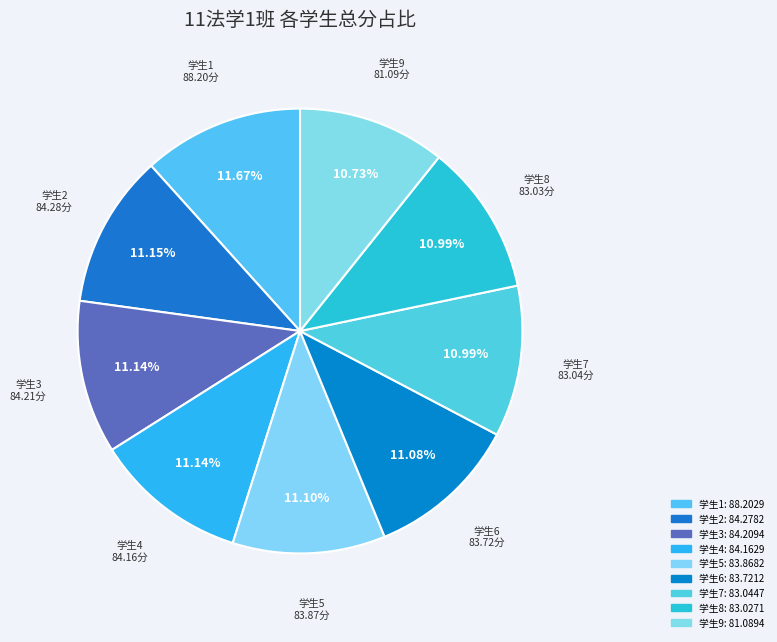

What is the ratio of the value at 学生1 to the value at 学生4?

1.0